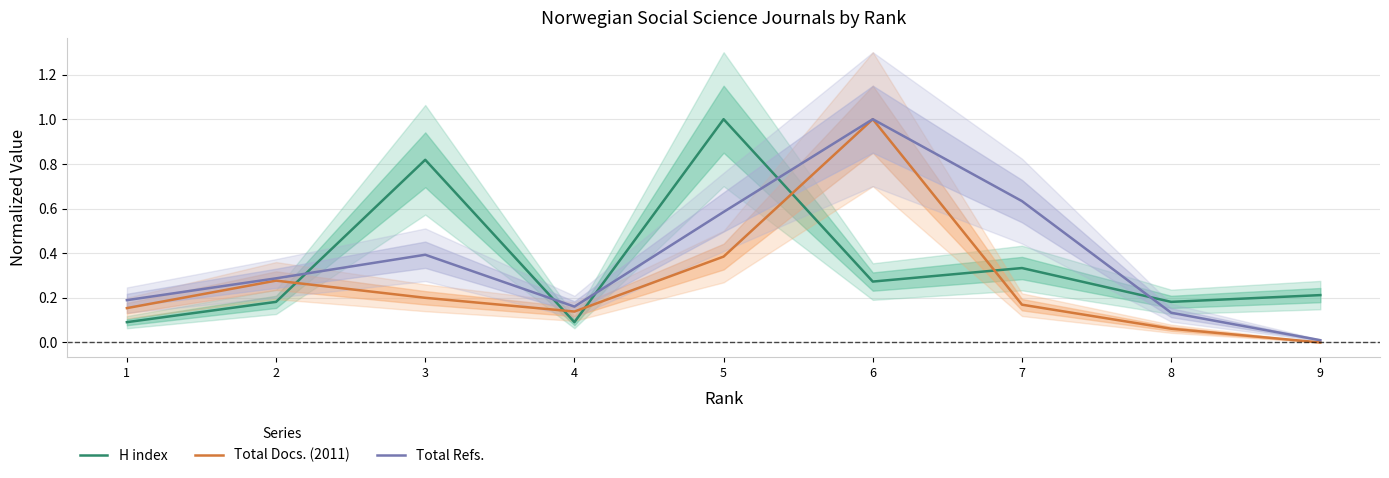

Which has a higher value, 3 or 5?

5